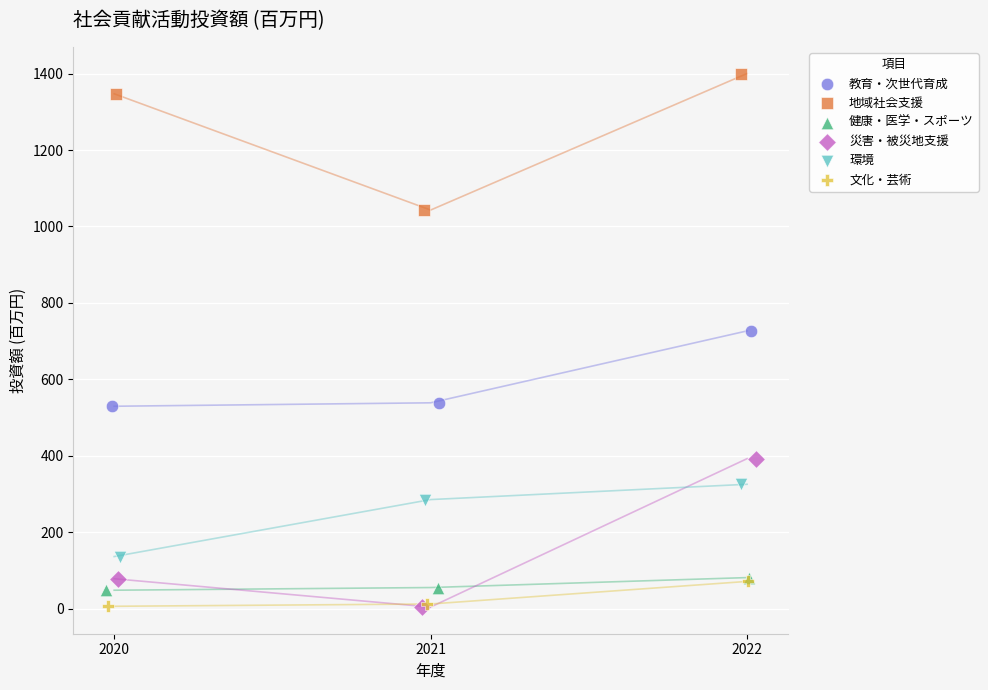

Which series reaches the maximum Y coordinate?

地域社会支援